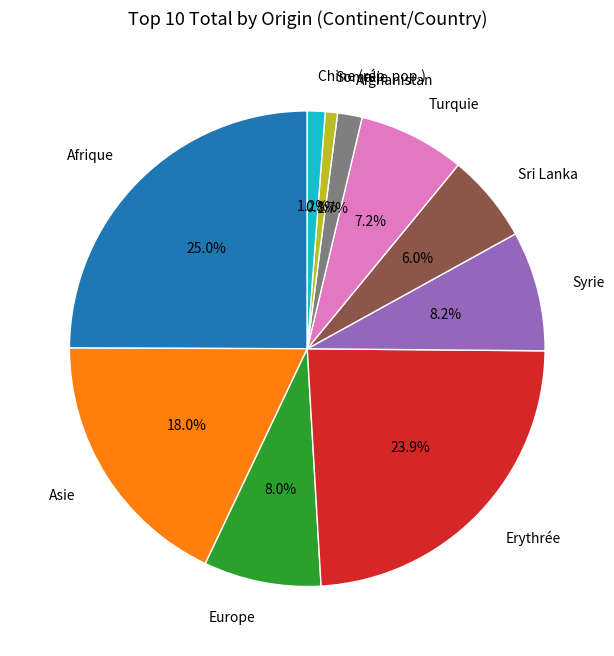

Is there any slice that represents more than half of the pie?

No